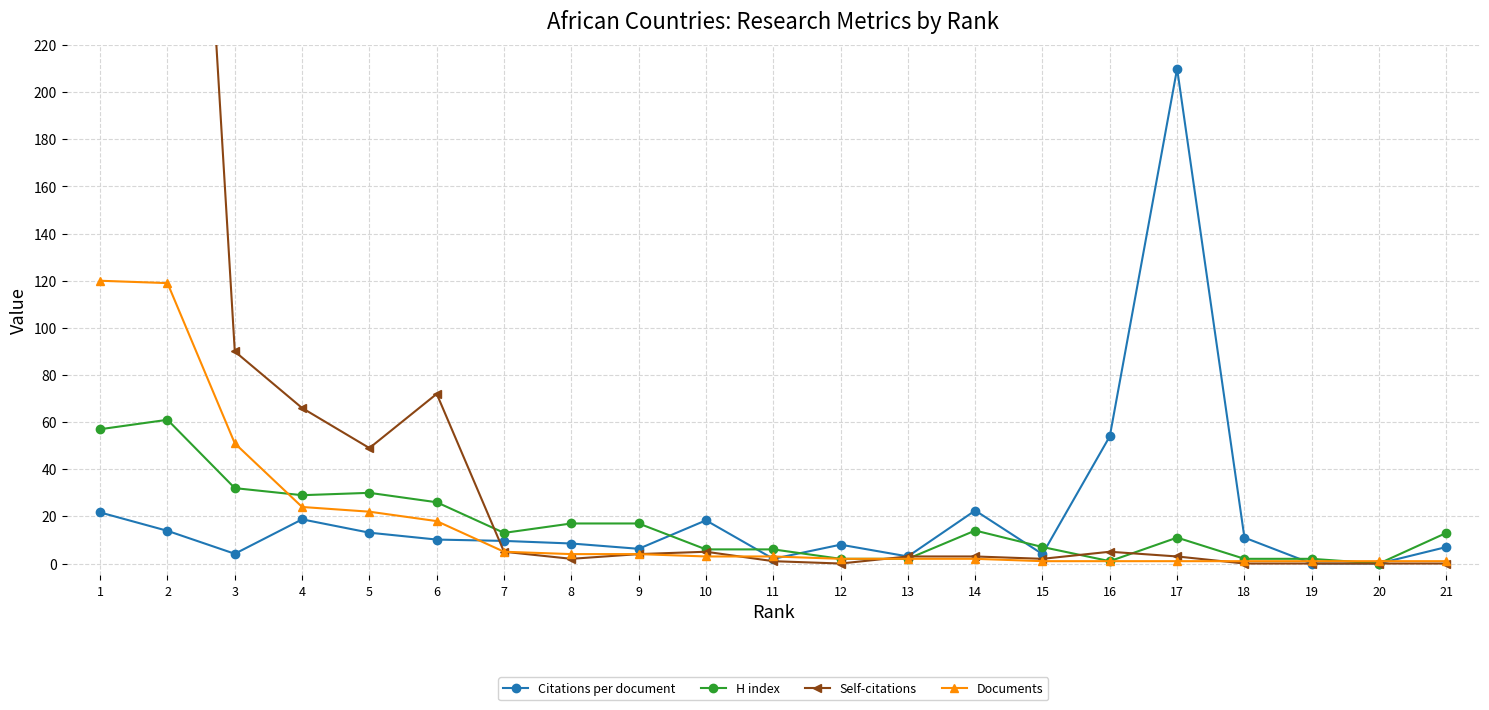

True or false: Citations per document has a value of 9.6 at 7.

True